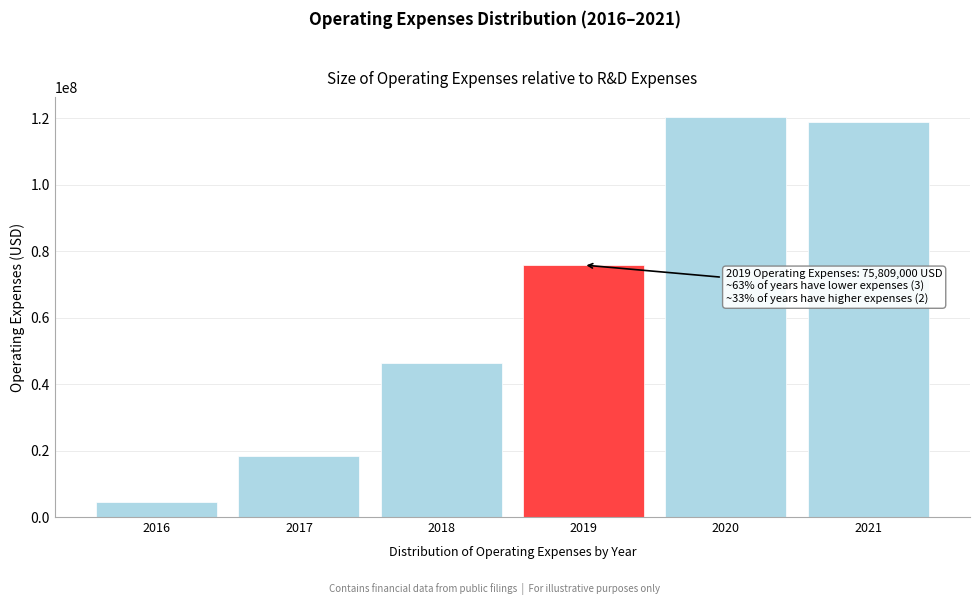

Reading left to right, extract all data points from this chart.

4625000	18386000	46243000	75809000	120228000	118841000